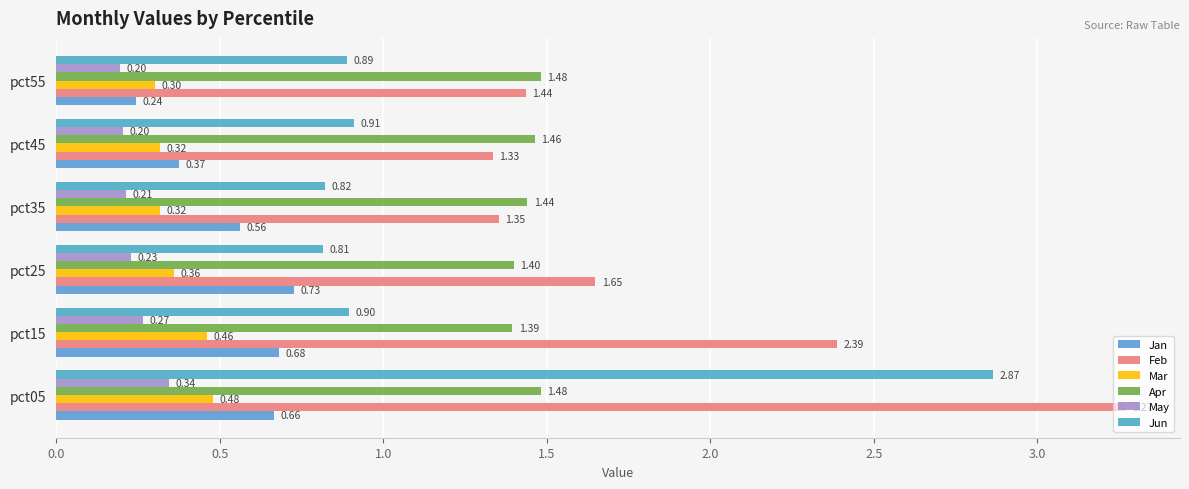

What is the value of the Apr bar at the 6th from the left?

1.5